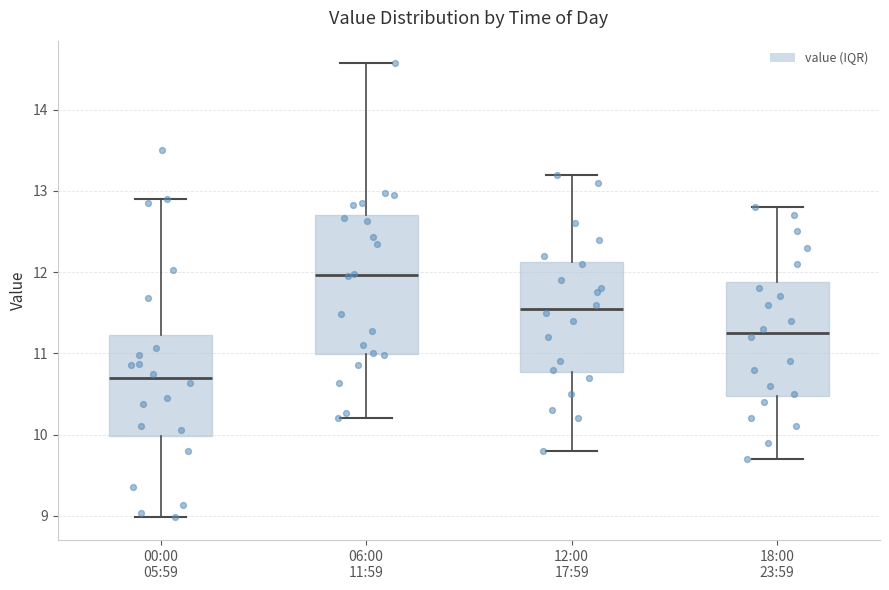

Which box is the tallest, from its lower edge to its upper edge?

06:00 11:59